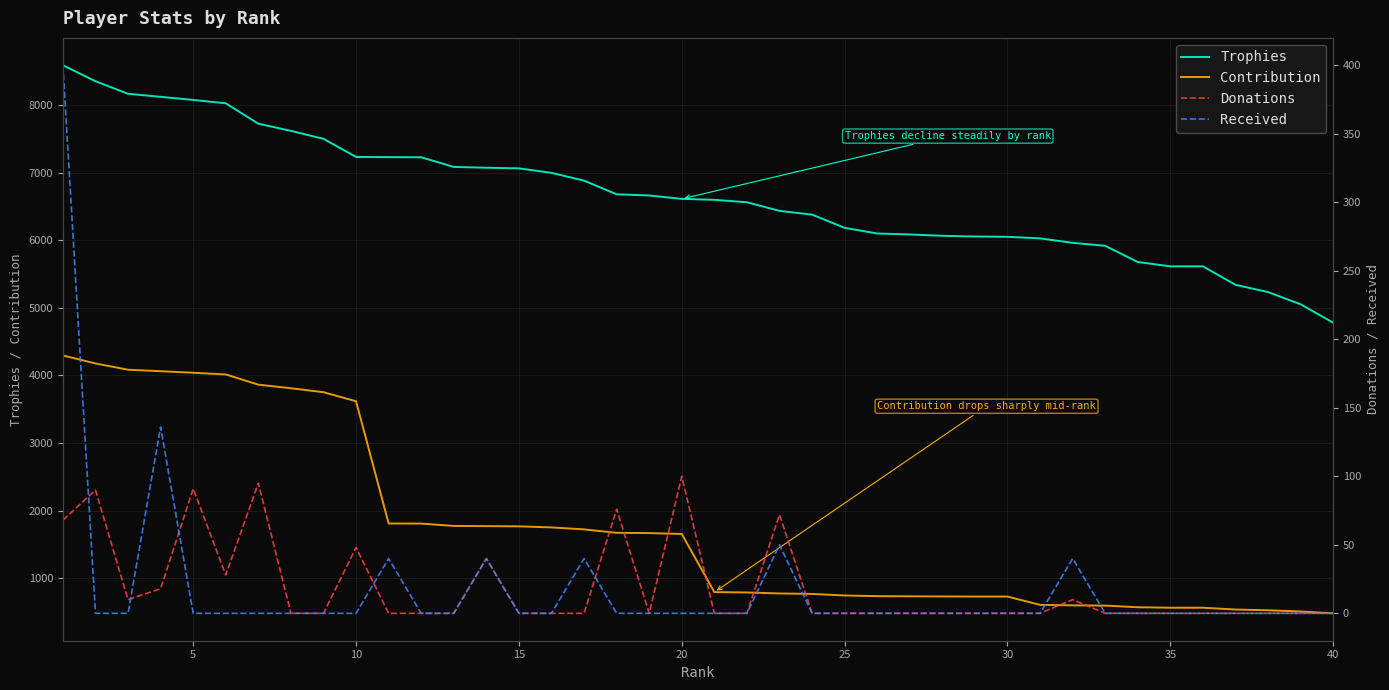

Is this an area chart (filled region under the line)?

No